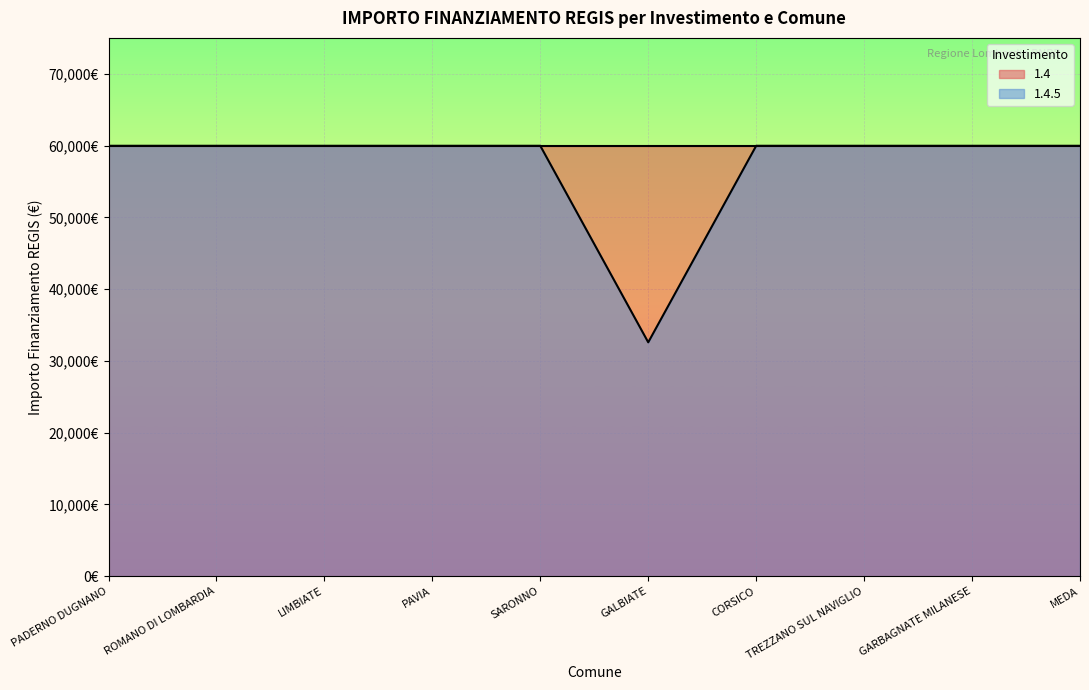

At which category does the chart reach its peak across all series?

PADERNO DUGNANO